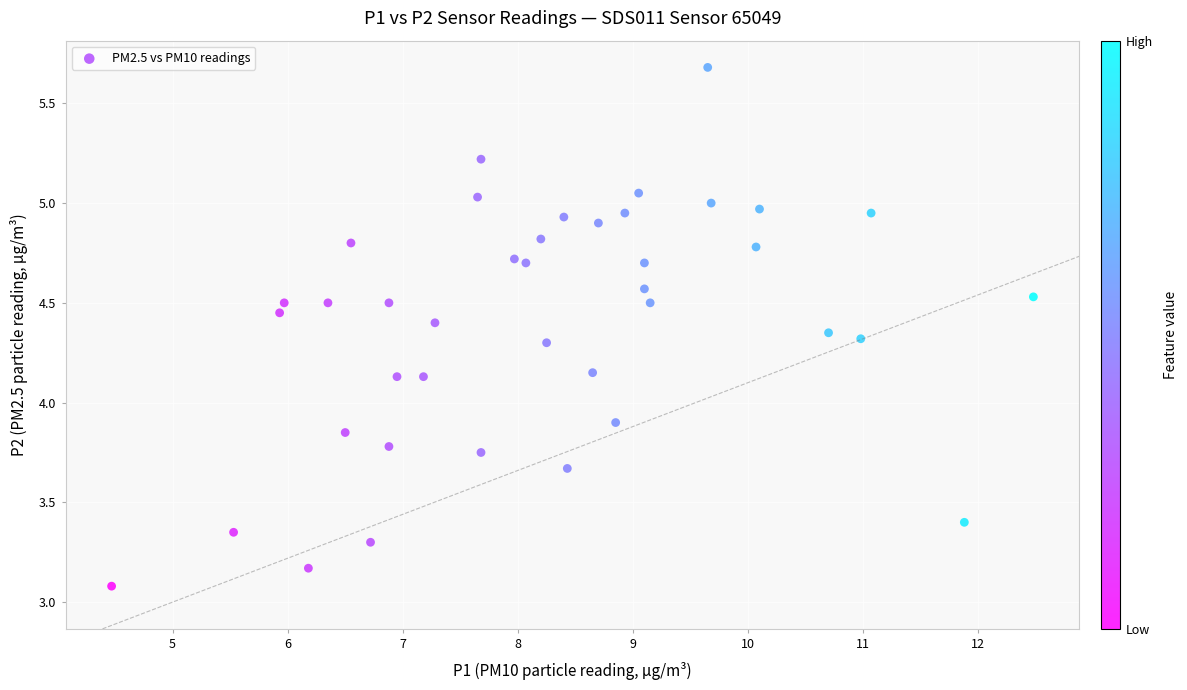

What is the range of X values (max minus min)?

8.0